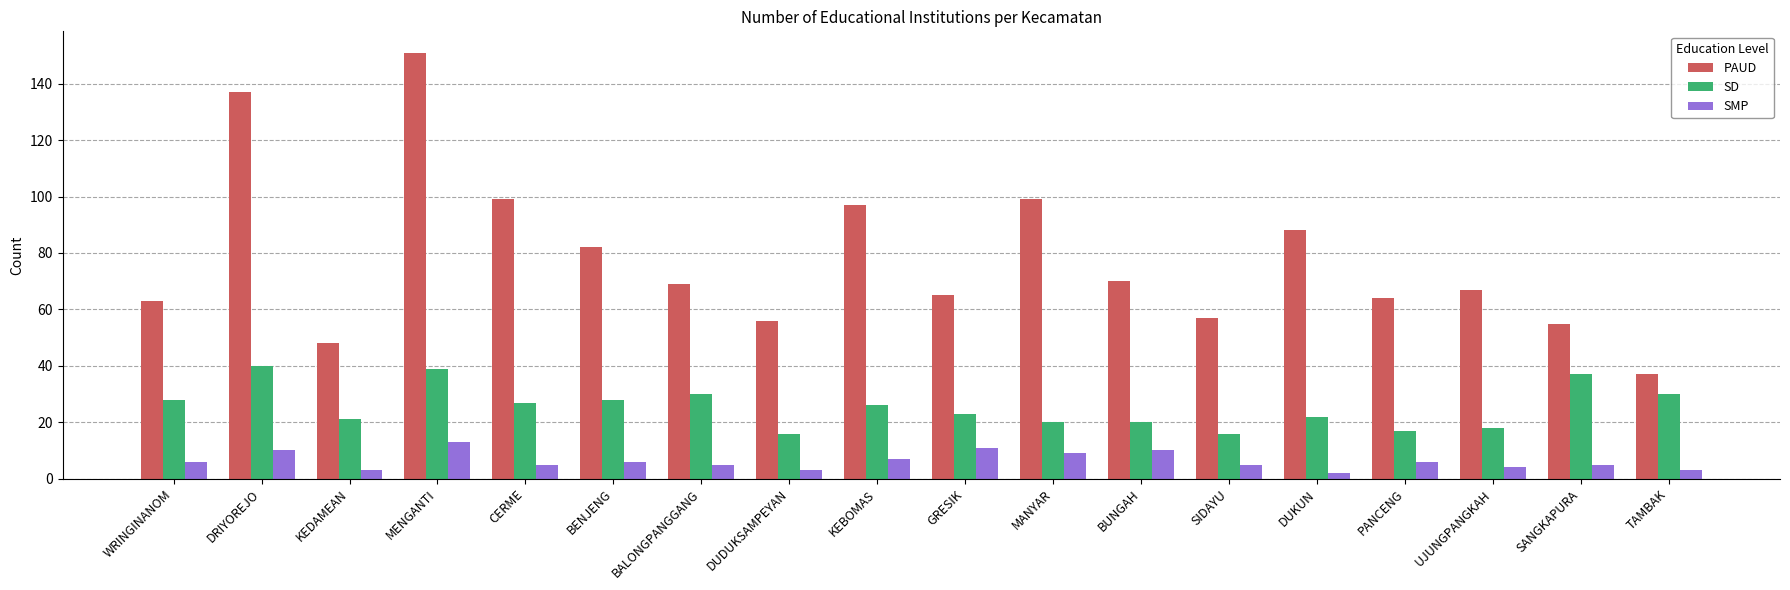

Is it true that PAUD equals 127 at BENJENG?

False